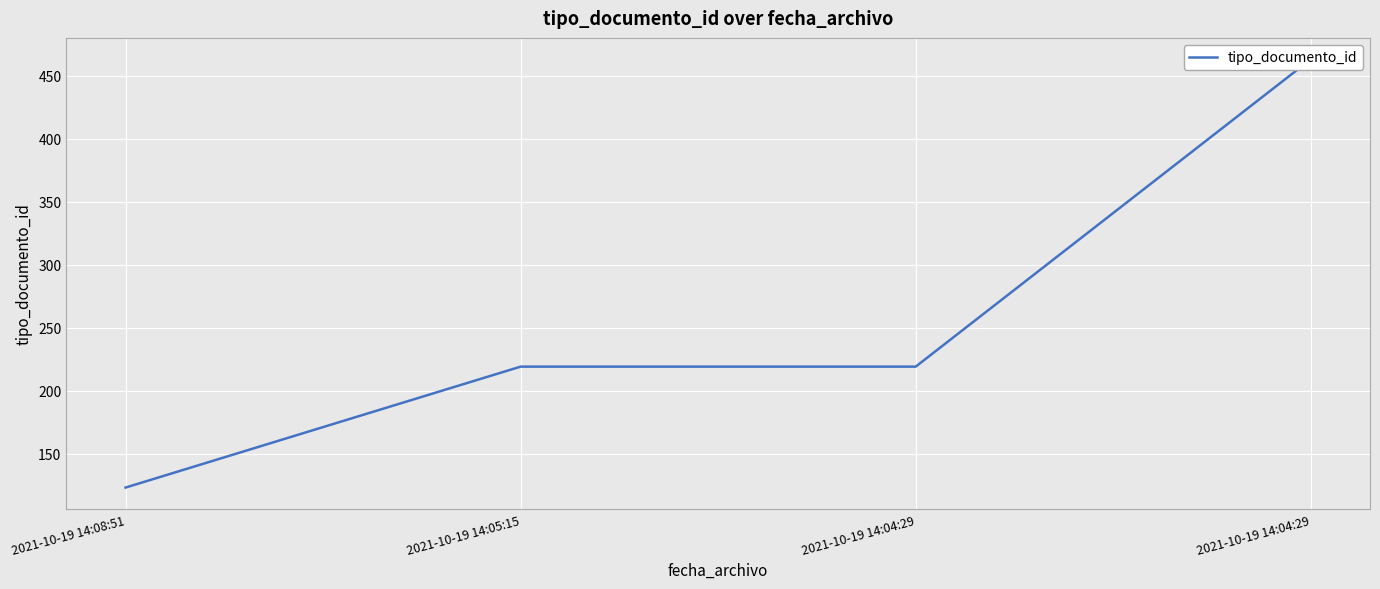

What is the sum of the values at 2021-10-19 14:04:29 and 2021-10-19 14:08:51?

586